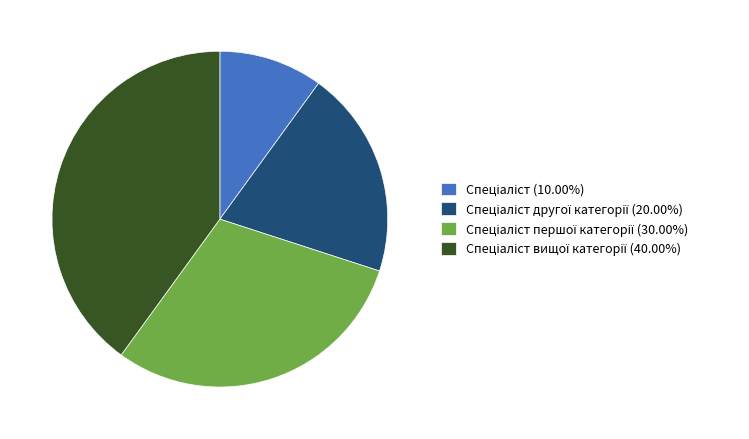

How many slices are in this pie chart?

4